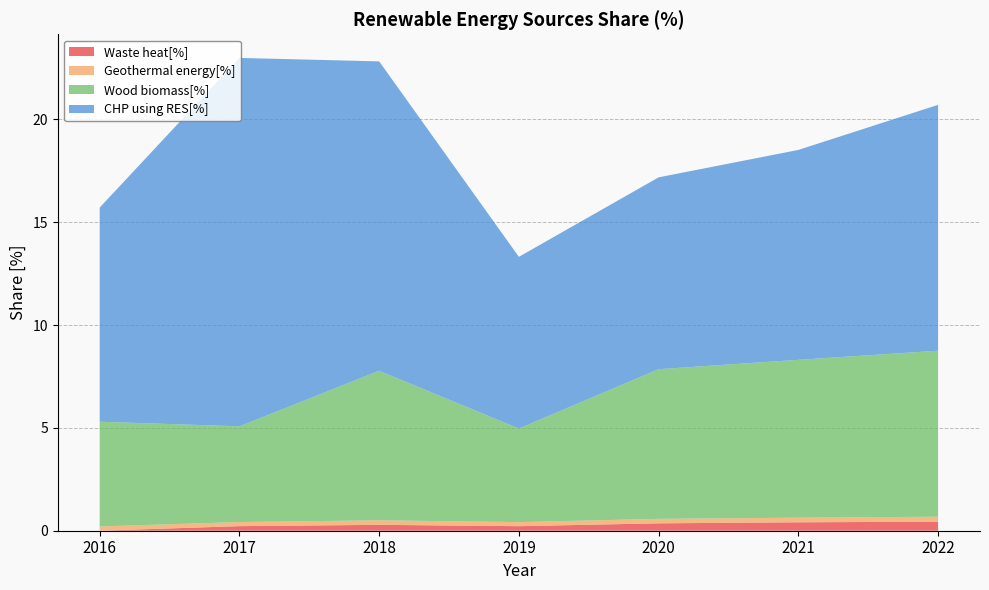

Reading right to left, transcribe all the data shown in this chart.

Waste heat[%]: 2022=0.4	2021=0.4	2020=0.4	2019=0.2	2018=0.3	2017=0.2	2016=0.0
Geothermal energy[%]: 2022=0.2	2021=0.2	2020=0.2	2019=0.2	2018=0.2	2017=0.2	2016=0.2
Wood biomass[%]: 2022=8.1	2021=7.7	2020=7.3	2019=4.6	2018=7.3	2017=4.7	2016=5.1
CHP using RES[%]: 2022=12.0	2021=10.2	2020=9.3	2019=8.3	2018=15.0	2017=17.9	2016=10.4